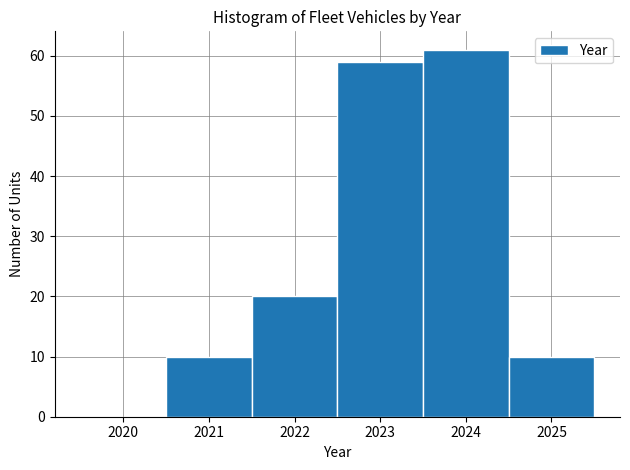

Reading right to left, what are all the values shown in this chart?

2025=10	2024=61	2023=59	2022=20	2021=10	2020=0